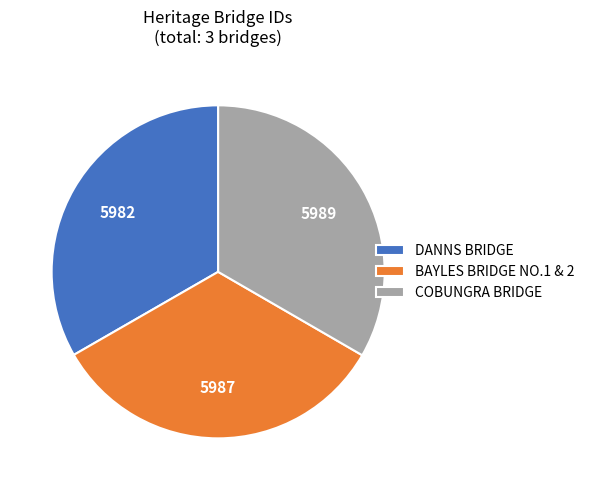

How many slices are in this pie chart?

3